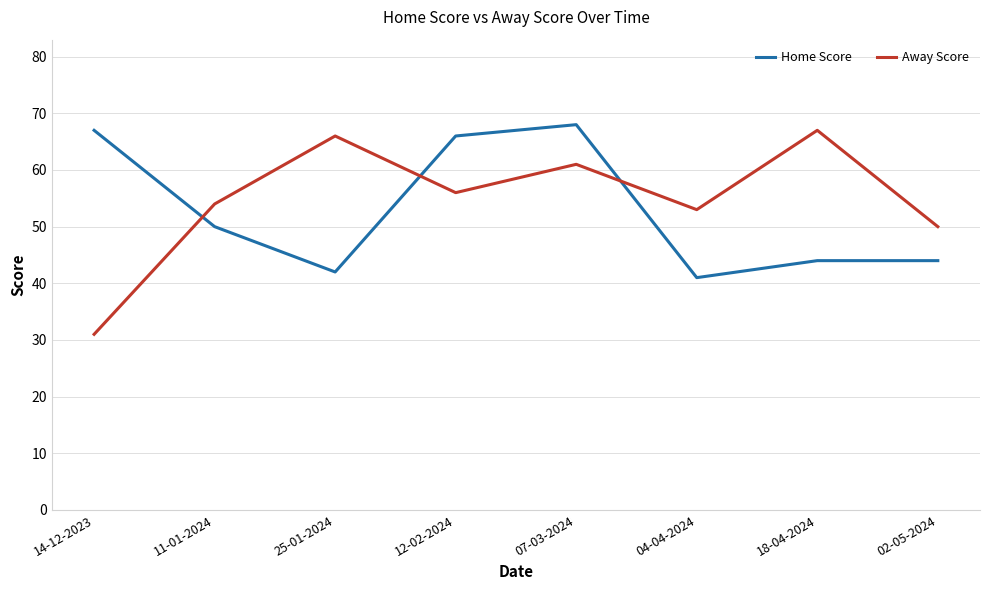

At which label is Away Score closest to 49?

02-05-2024